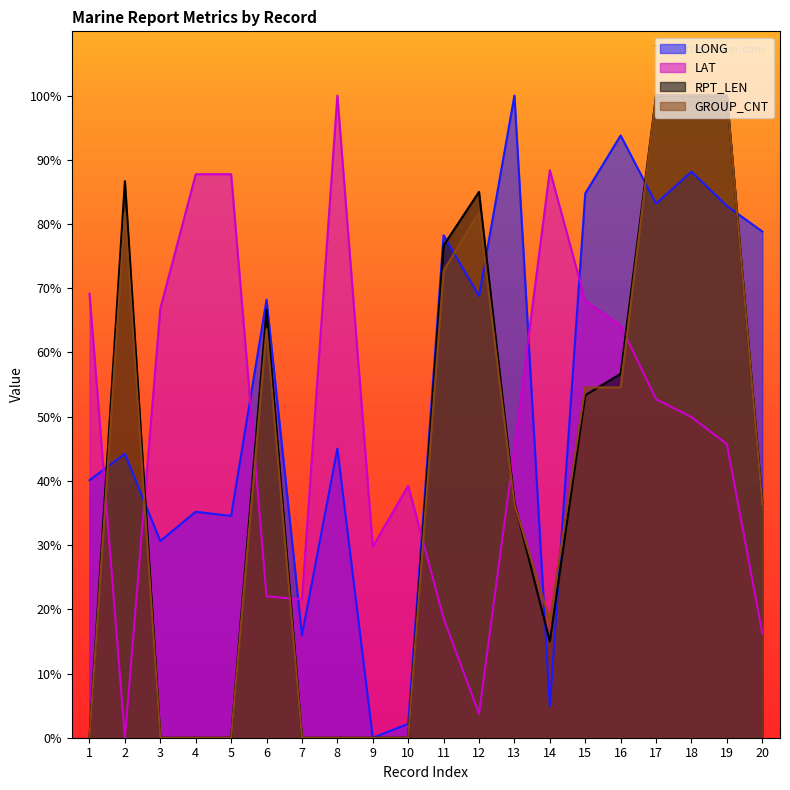

What are all the series names shown in the legend?

LONG, LAT, RPT_LEN, GROUP_CNT